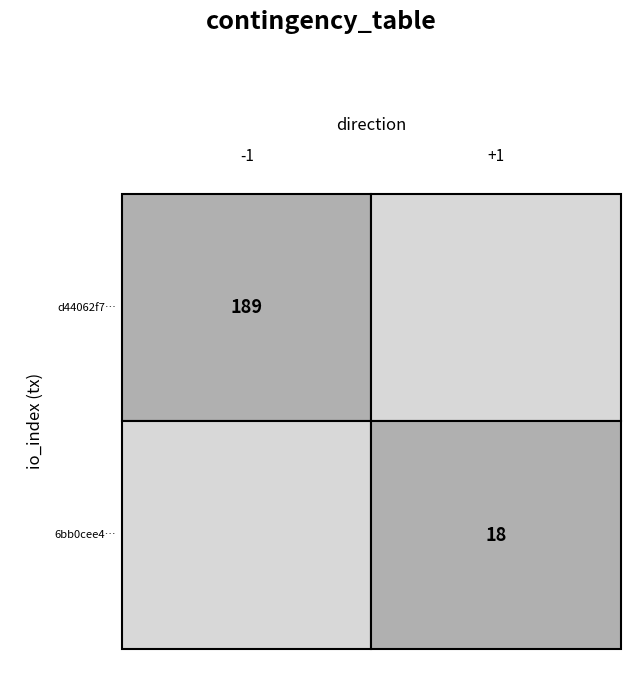

True or false: d44062f70511d121db32de9182c617e445a9c00 has a value of -1 at 0.

False